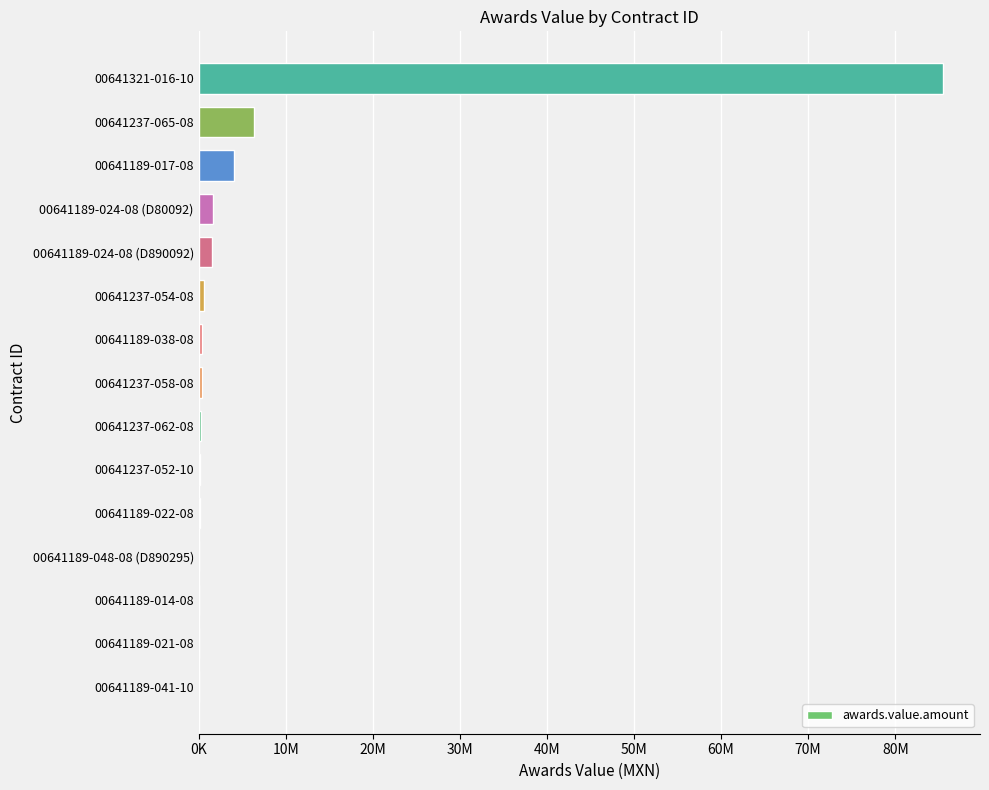

What is the minimum value shown in the chart?

18845.8